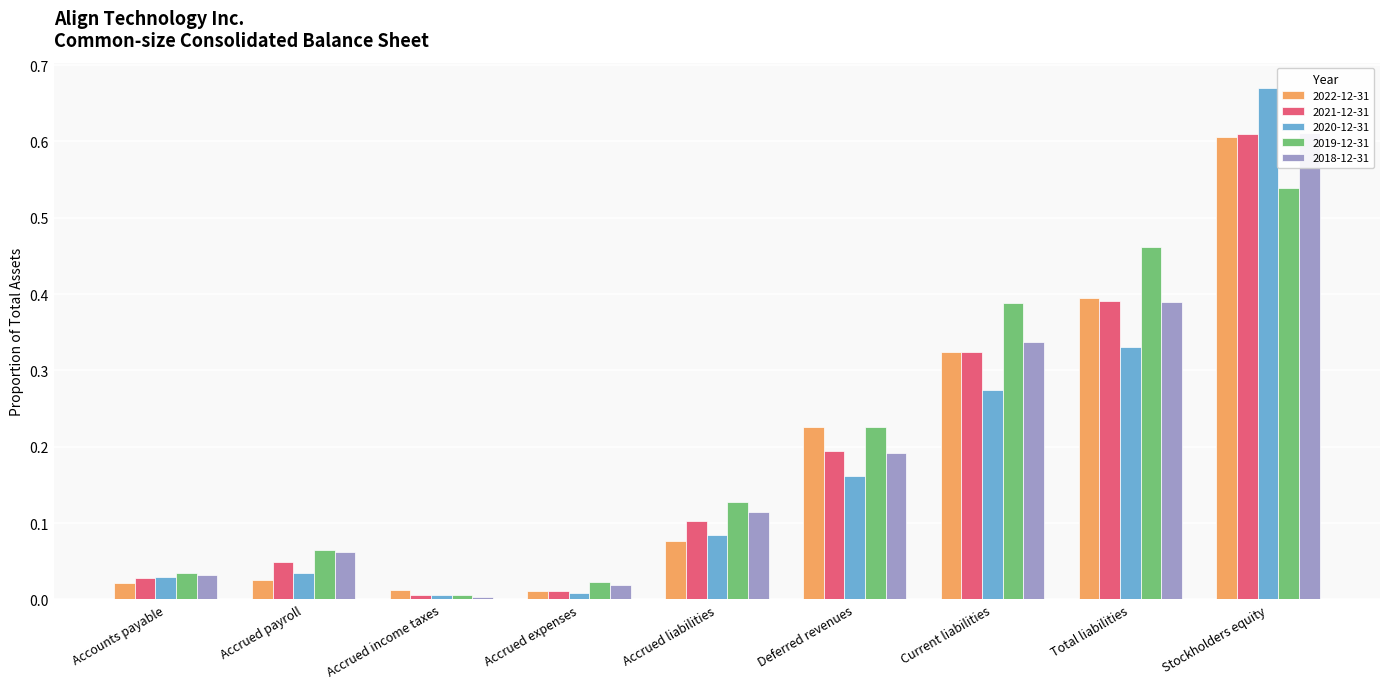

Which series has the largest range (max minus min)?

2020-12-31